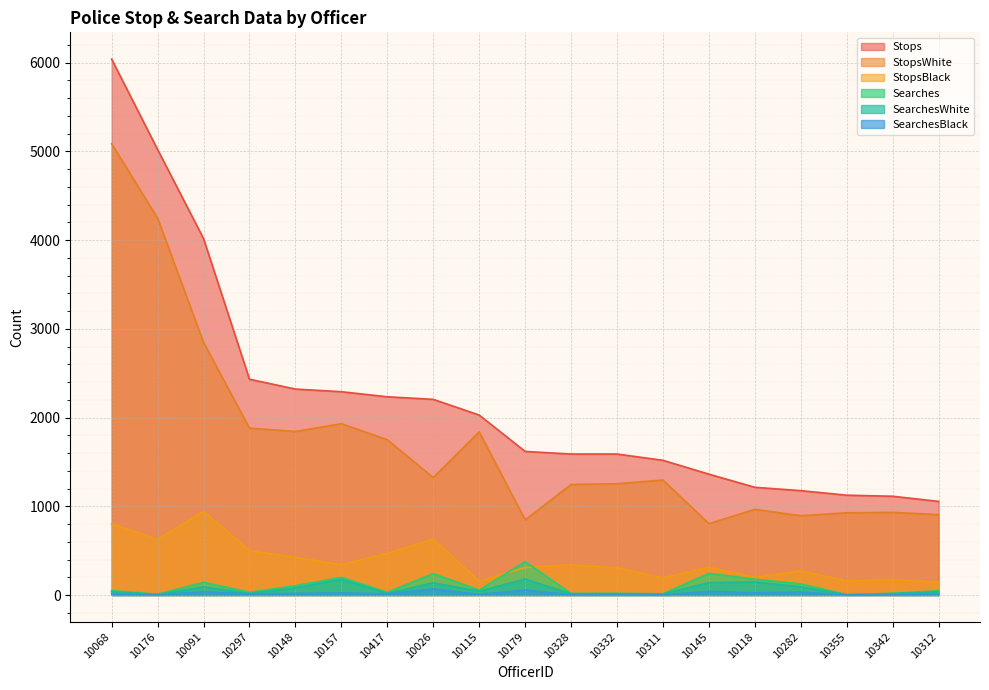

What is the maximum value shown in the chart?

6039